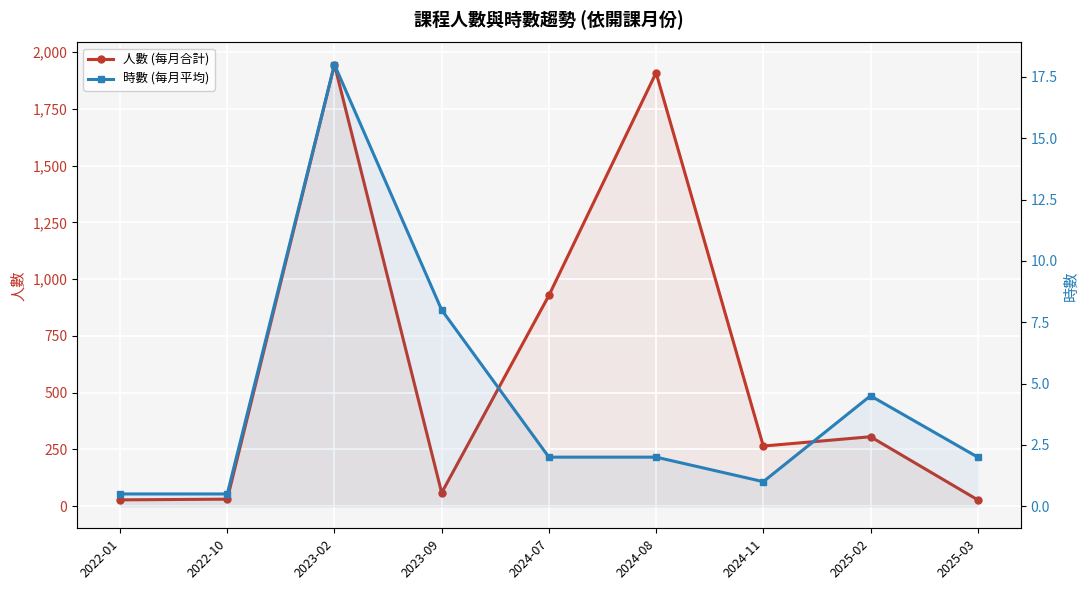

What is the value of the 時數 (每月平均) point at the 1st from the left?

0.5